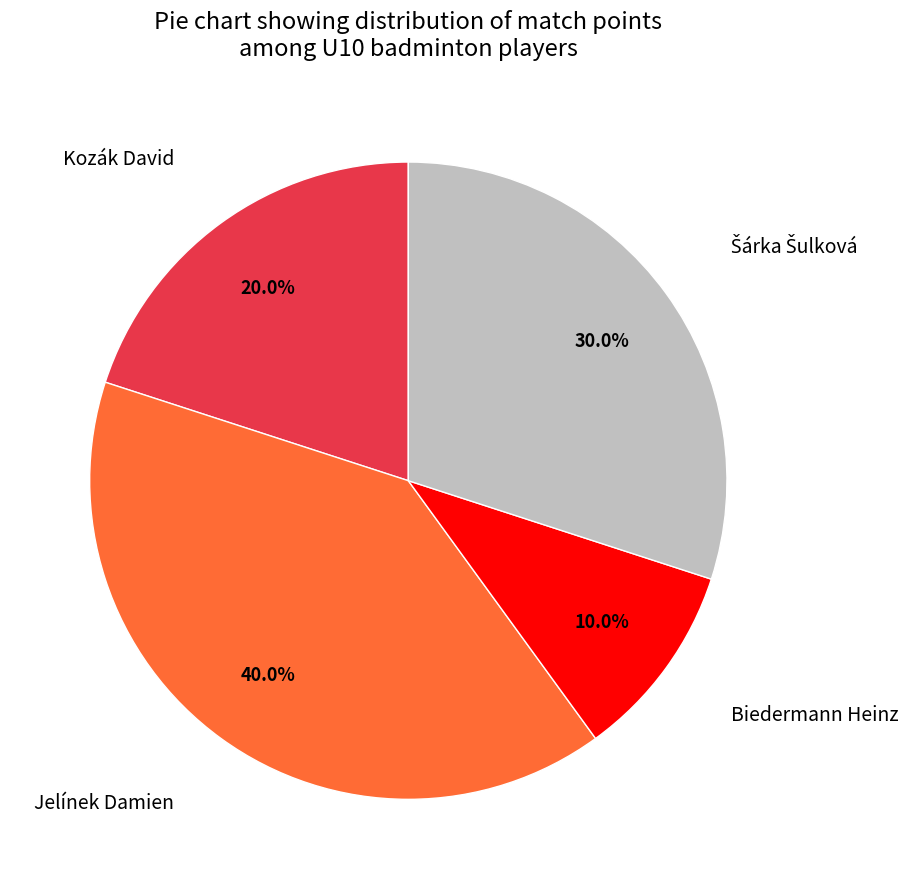

Is there any slice that represents more than half of the pie?

No